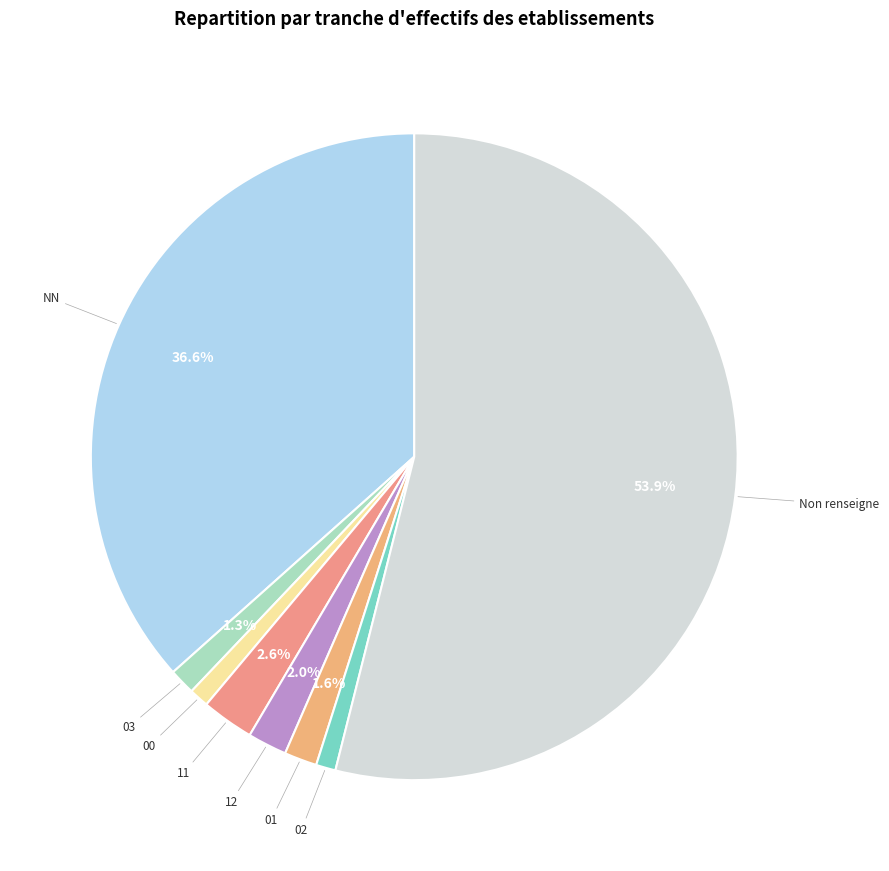

How many segments does this pie chart have?

8